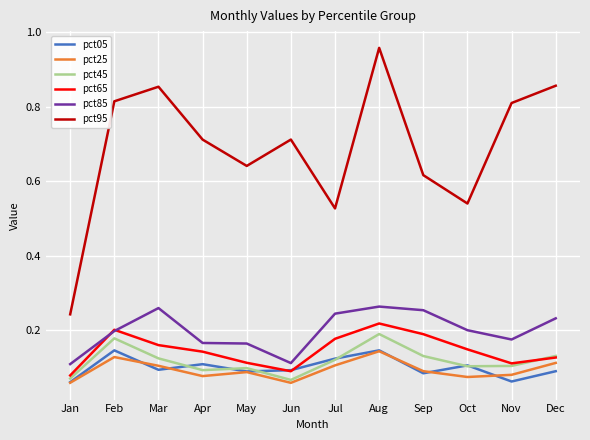

Which series has the largest range (max minus min)?

pct95